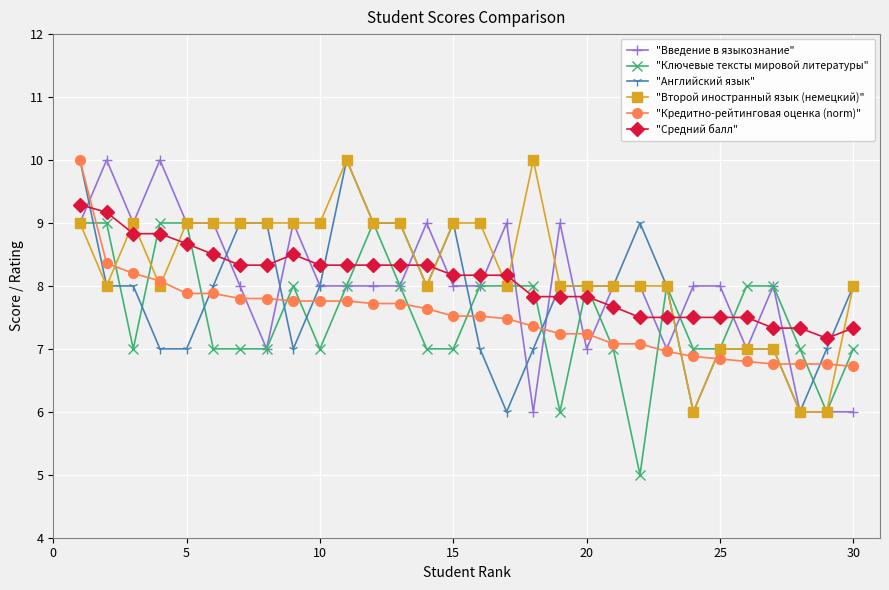

What is the minimum value for "Ключевые тексты мировой литературы"?

5.0